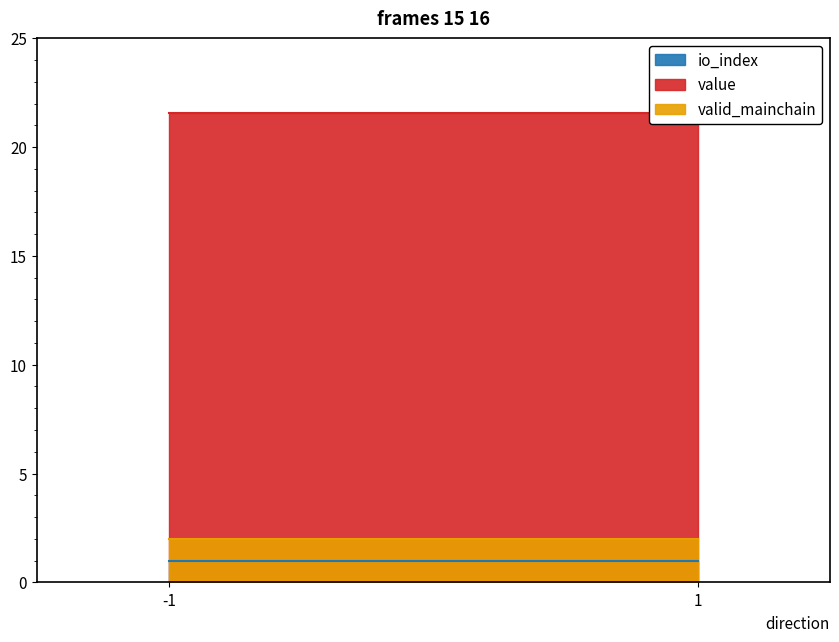

True or false: valid_mainchain has more than 0 interior local peaks.

False